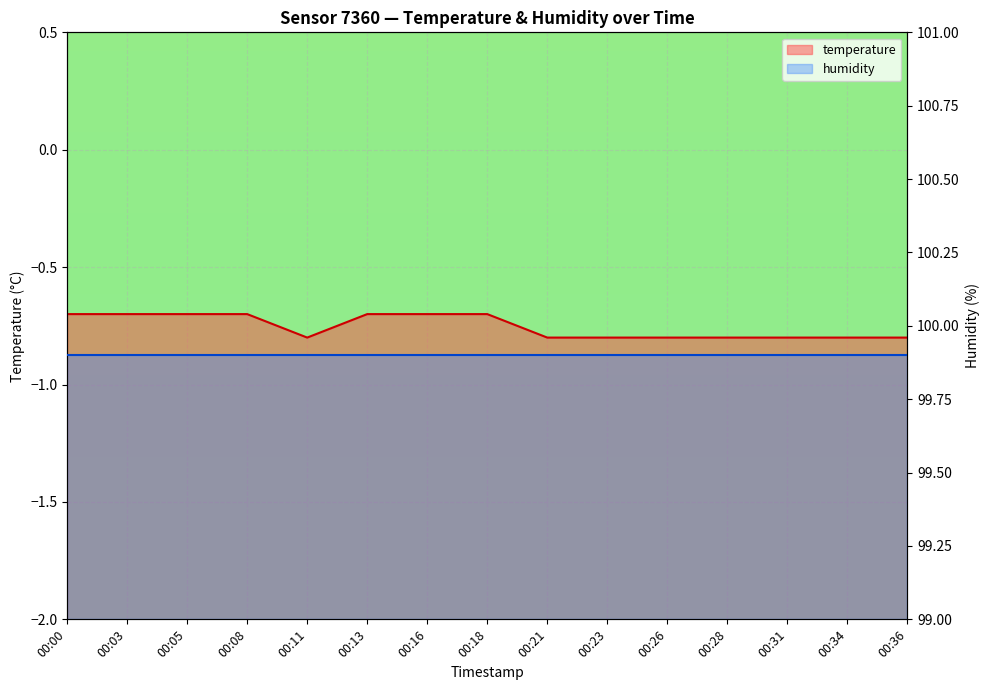

The value of temperature at 00:08 is -0.4. True or false?

False